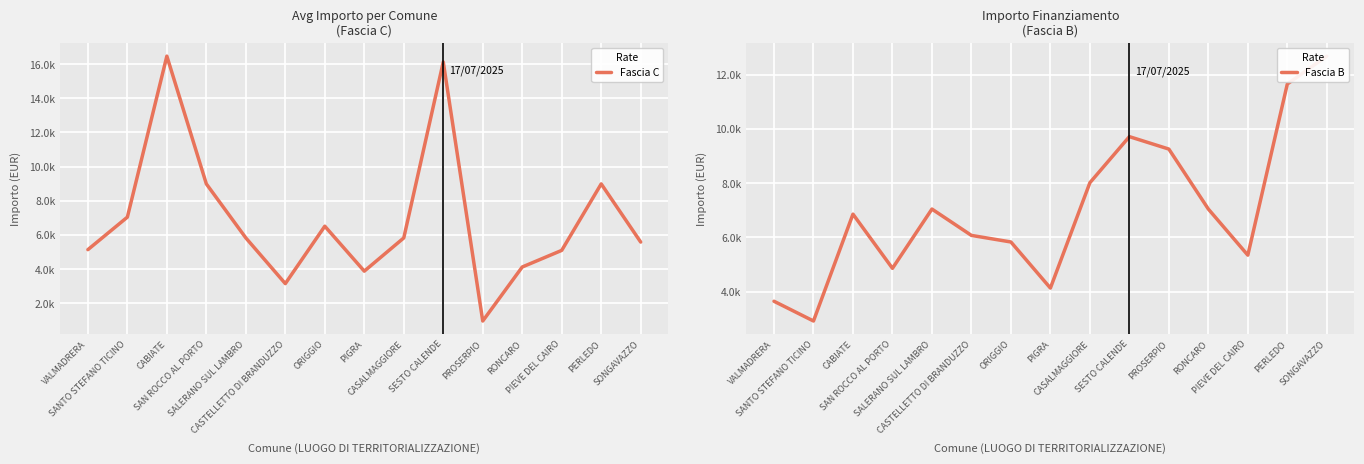

What value does the Fascia C series have at RONCARO, to the nearest 10?

4130